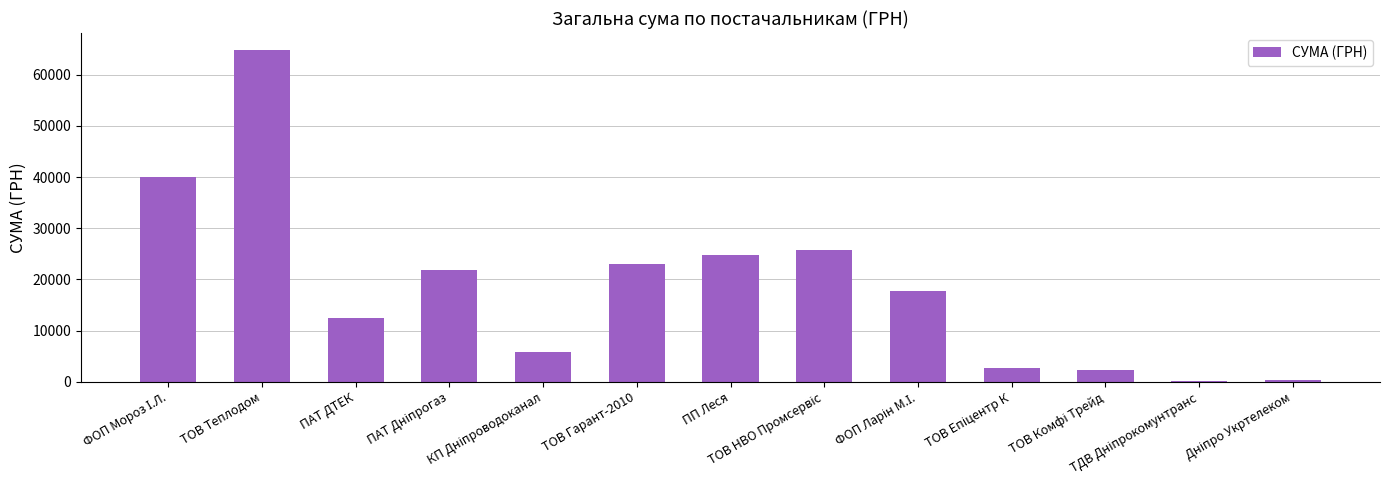

What is the maximum value shown in the chart?

64910.4